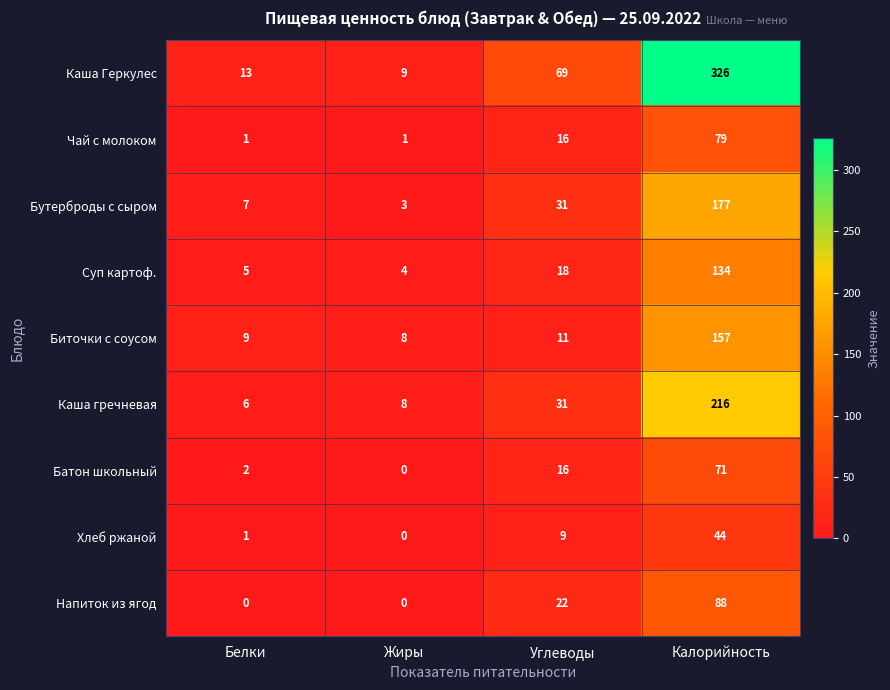

What is the sum of the Каша гречневая values at Калорийность and Белки?

222